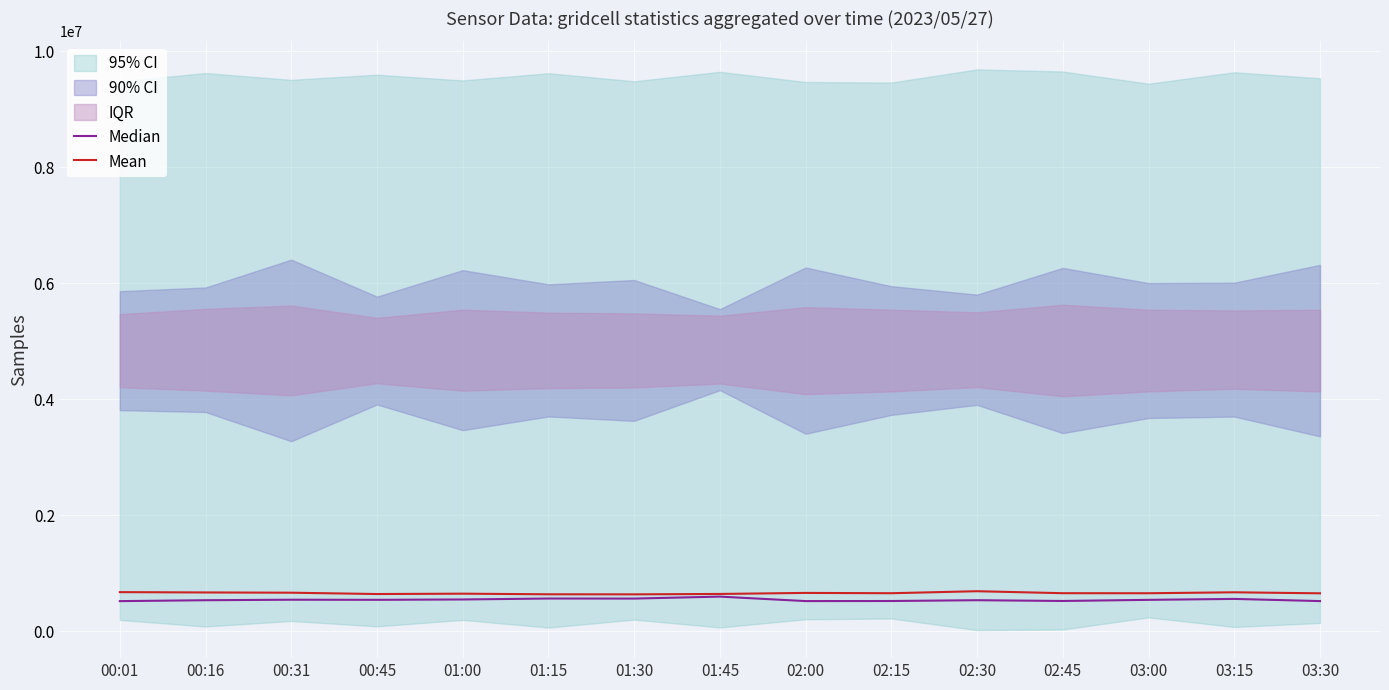

What is the average value of the Mean series?

653895